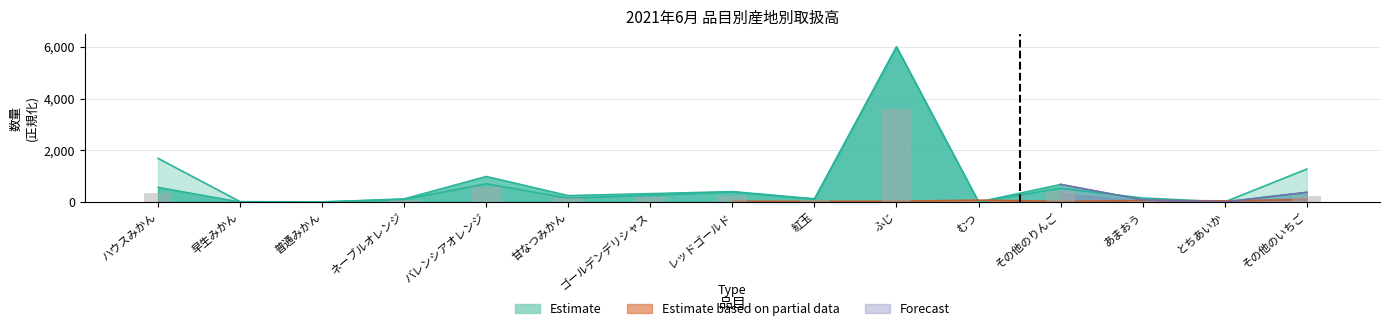

What is the difference between the Estimate values at レッドゴールド and バレンシアオレンジ?

583.8